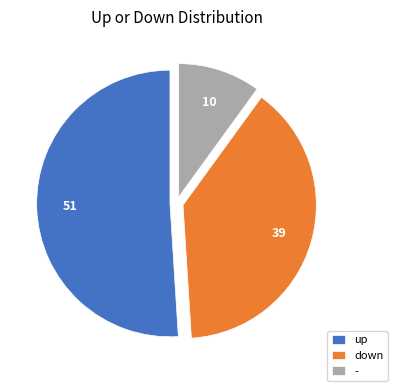

Is the sum of up and - greater than half?

Yes